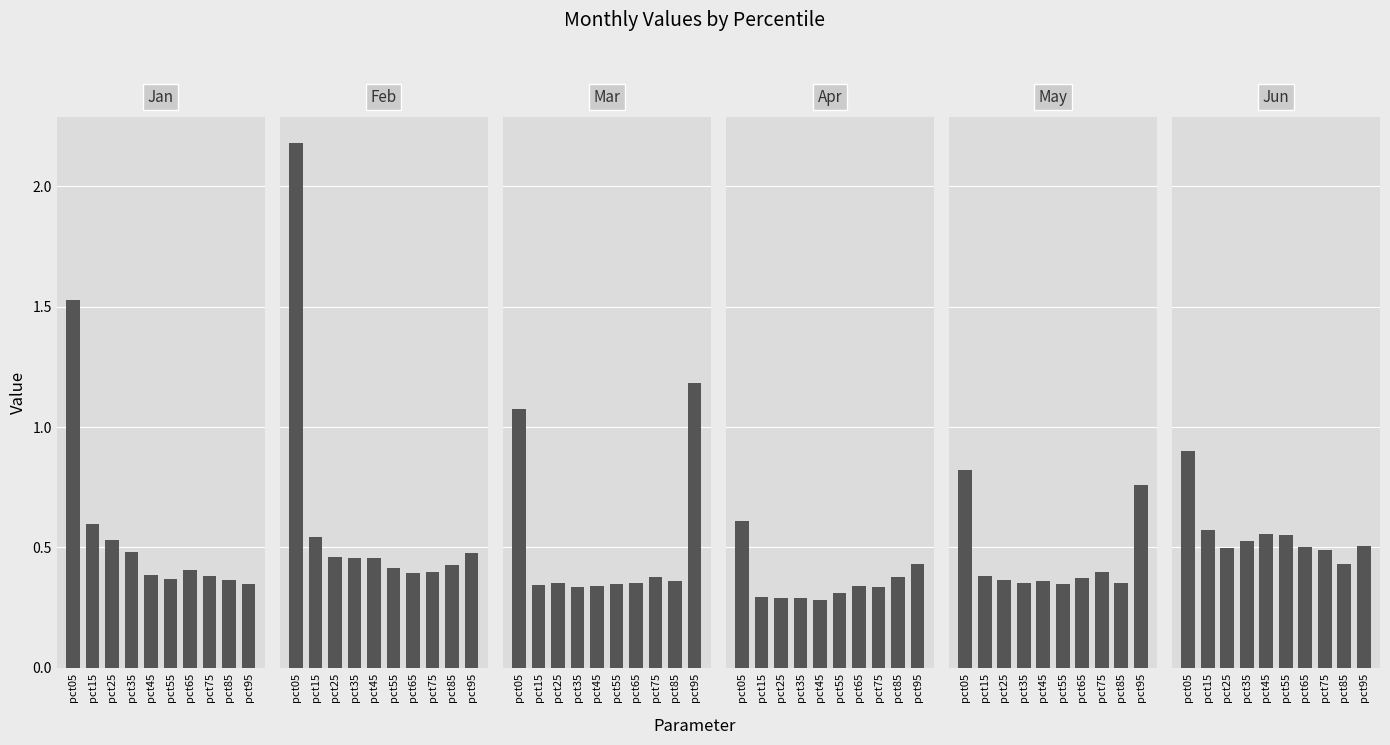

What is the sum of the Feb values at pct15 and pct35?

1.0